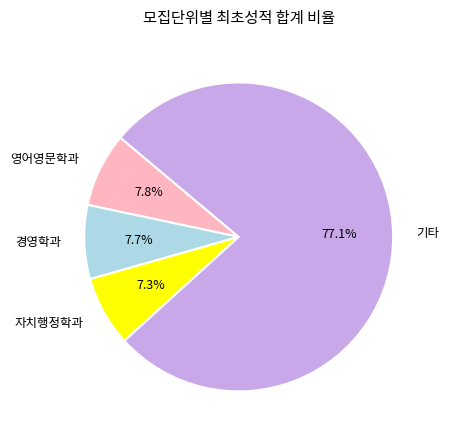

Is the sum of 자치행정학과 and 기타 greater than half?

Yes